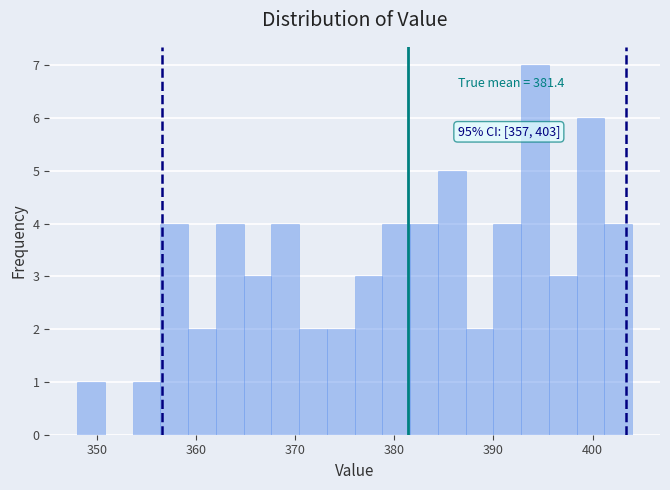

Read against the x-axis, roughly where is the centre of the tallest bar?

394